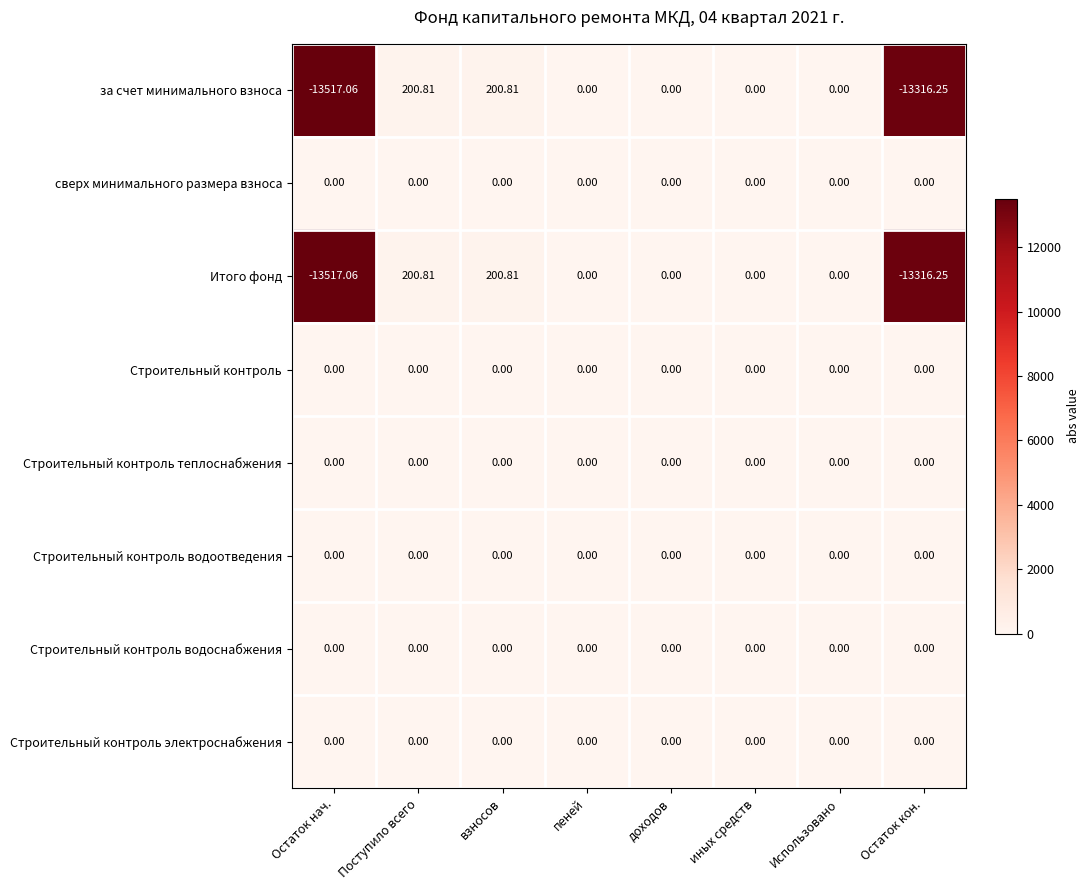

What is the spread (max minus min) of values at взносов?

200.8